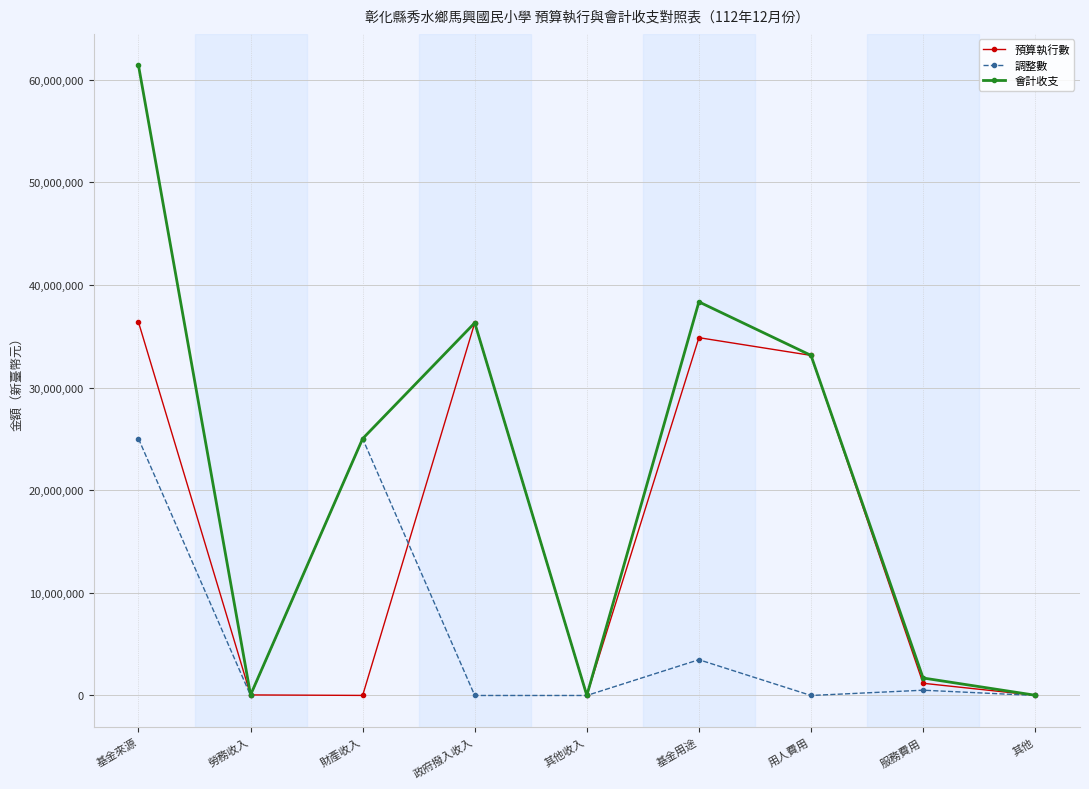

What is the difference between the maximum and minimum values in the 會計收支 series?

61382925